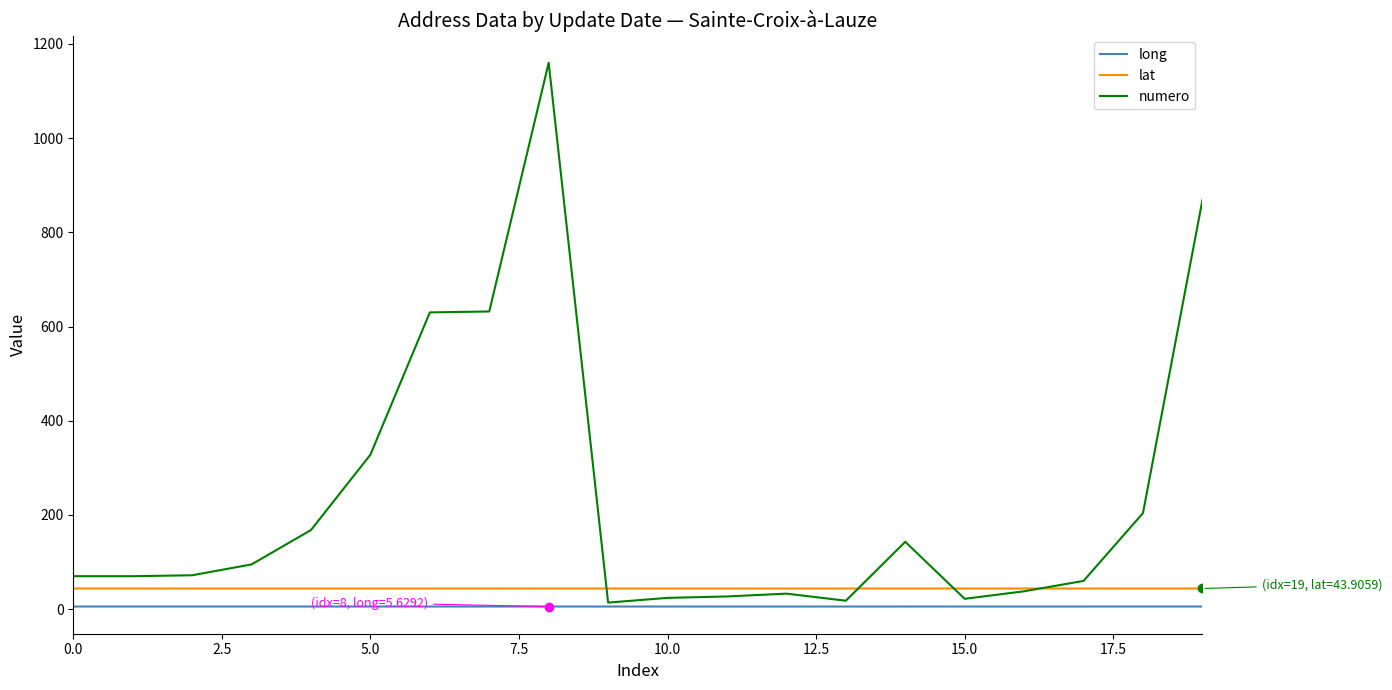

True or false: lat has more than 2 points higher than both neighbors.

True